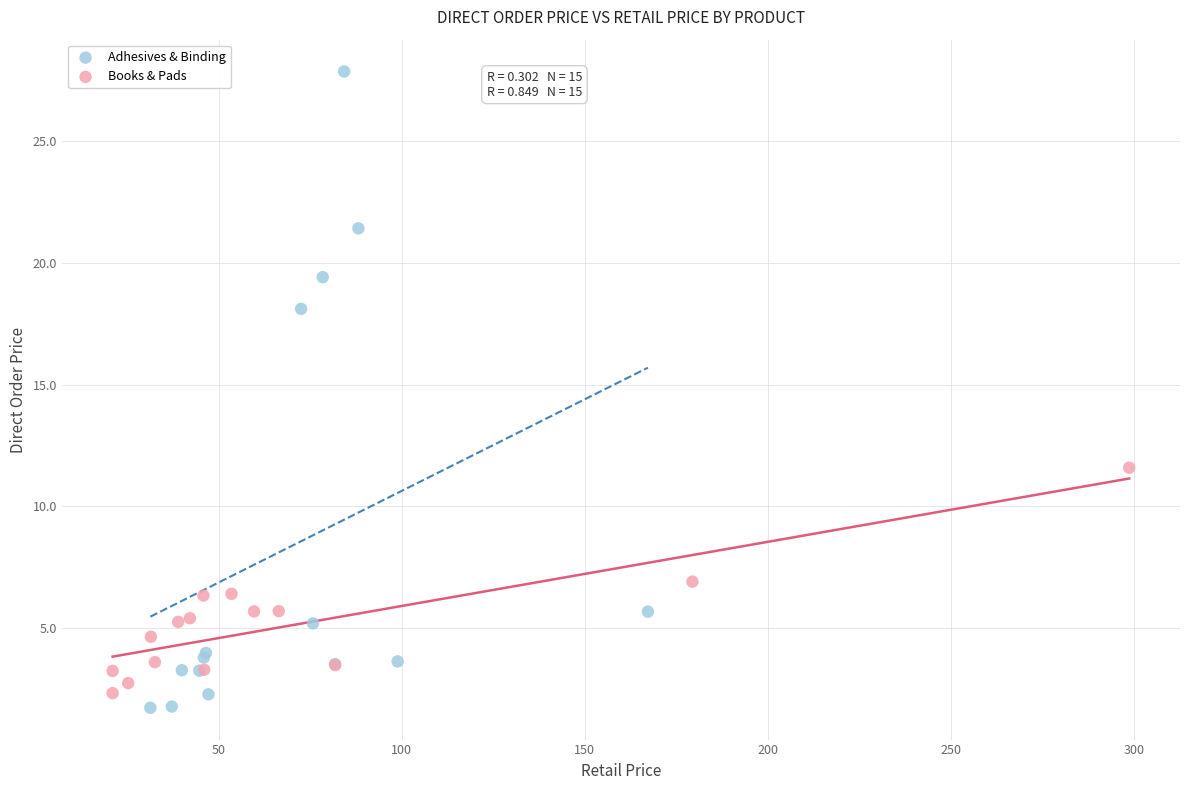

Which series has the widest spread of Y values?

Adhesives & Binding